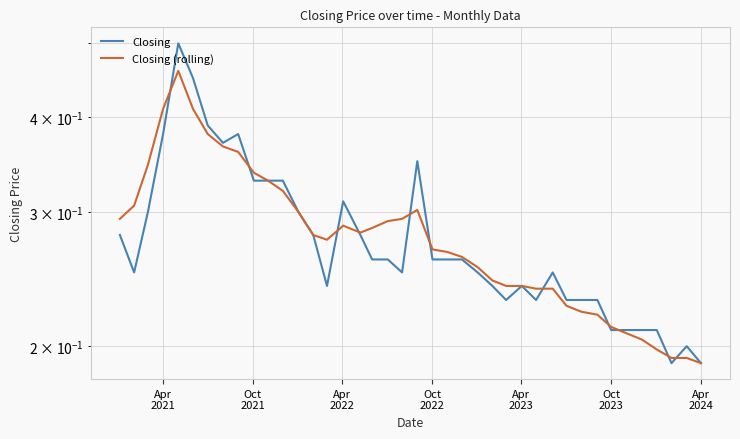

Reading left to right, what are all the values shown in this chart?

Closing: 0.3	0.2	0.3	0.4	0.5	0.5	0.4	0.4	0.4	0.3	0.3	0.3	0.3	0.3	0.2	0.3	0.3	0.3	0.3	0.2	0.3	0.3	0.3	0.3	0.2	0.2	0.2	0.2	0.2	0.2	0.2	0.2	0.2	0.2	0.2	0.2	0.2	0.2	0.2	0.2
Closing (rolling): 0.3	0.3	0.3	0.4	0.5	0.4	0.4	0.4	0.4	0.3	0.3	0.3	0.3	0.3	0.3	0.3	0.3	0.3	0.3	0.3	0.3	0.3	0.3	0.3	0.3	0.2	0.2	0.2	0.2	0.2	0.2	0.2	0.2	0.2	0.2	0.2	0.2	0.2	0.2	0.2